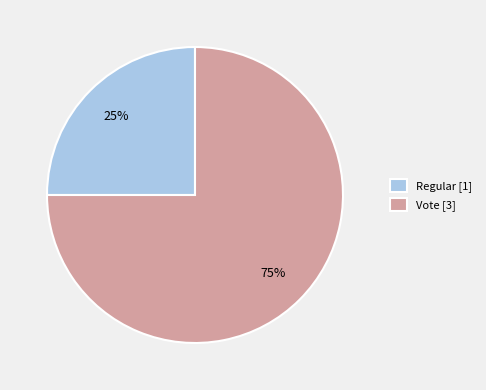

Which slice is the largest?

Vote